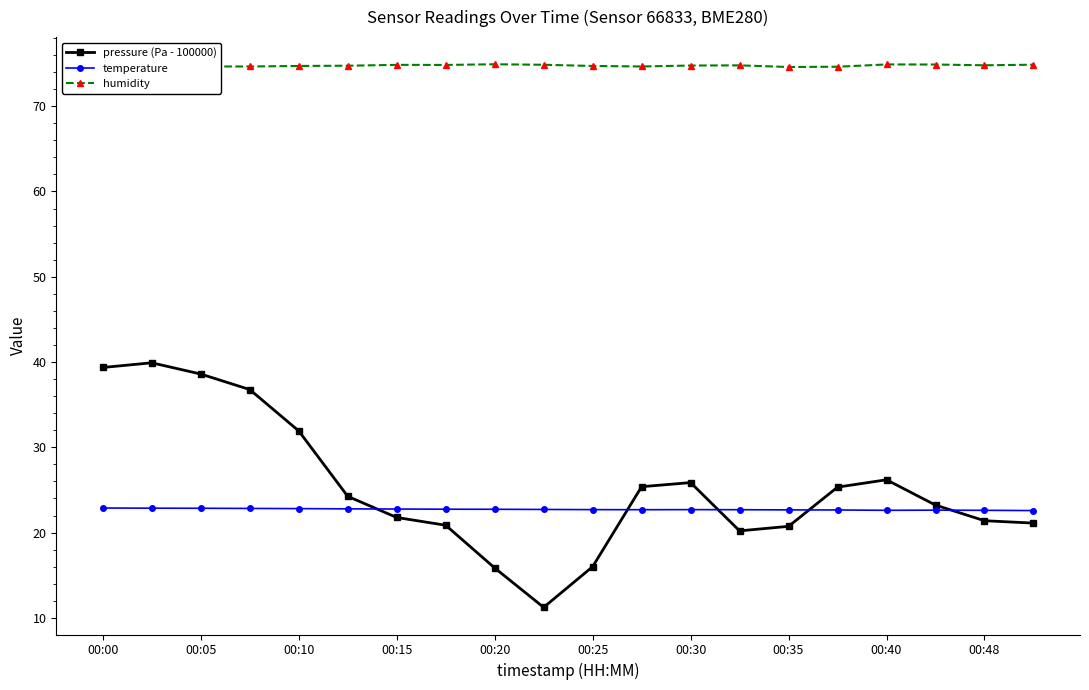

Does the chart display data point markers on the line(s)?

Yes